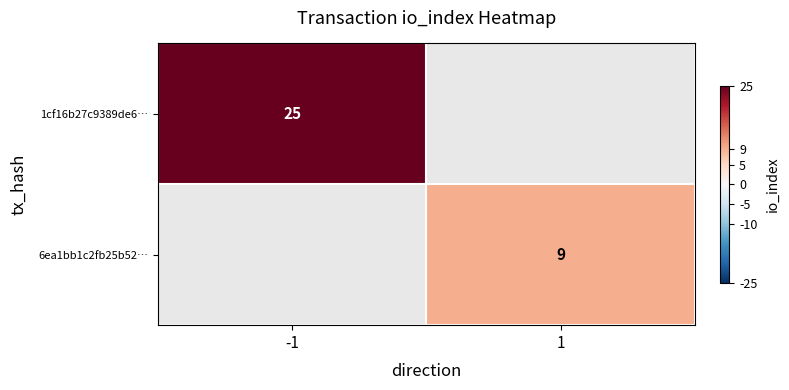

The value of 1cf16b27c9389de6… at -1 is 14. True or false?

False